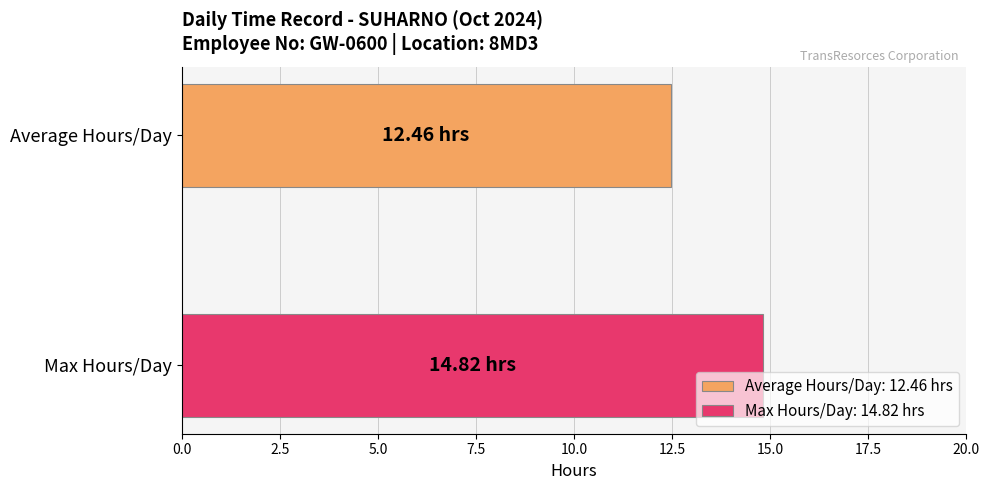

List the series in order of their peak value, highest first.

Max Hours/Day: 14.82 hrs, Average Hours/Day: 12.46 hrs